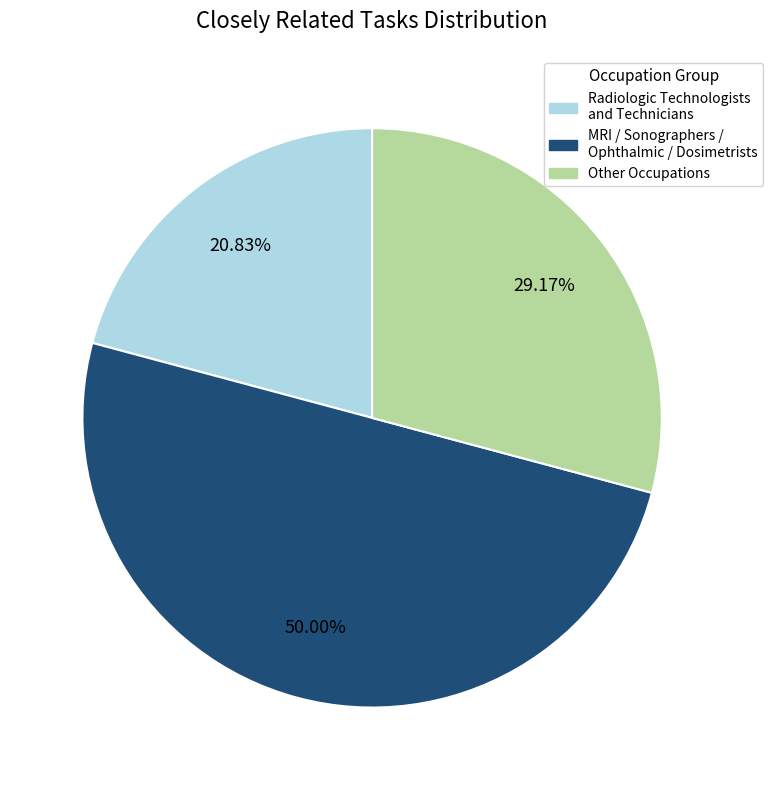

Does any single category account for the majority?

No